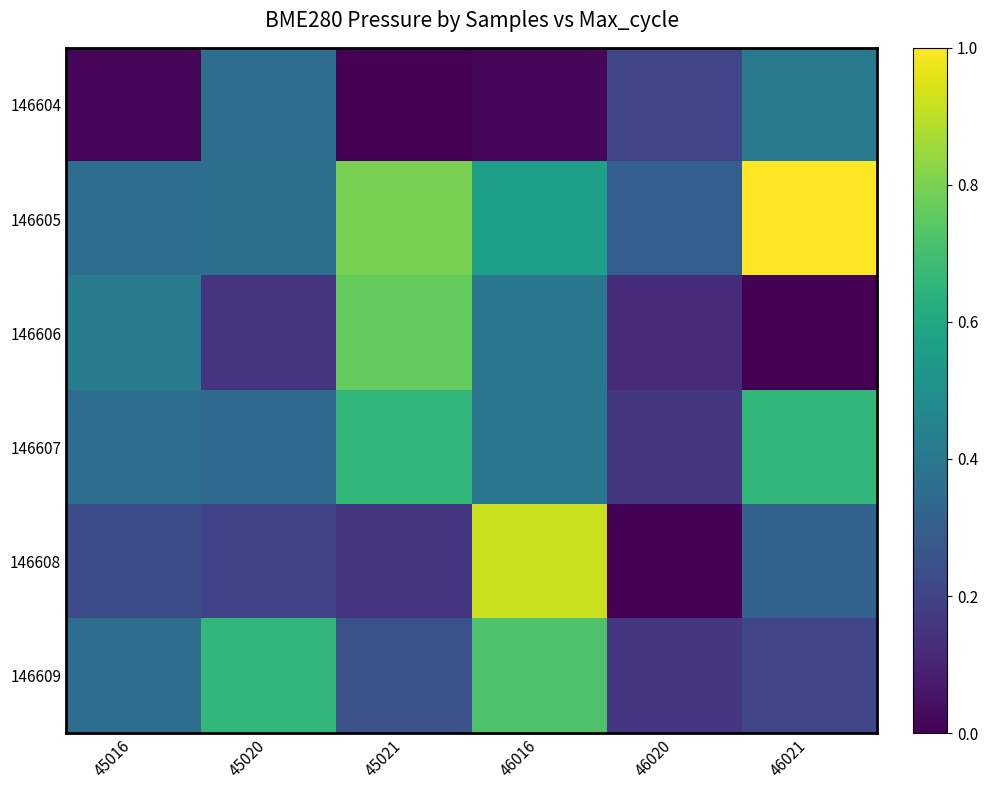

List the series in order of their peak value, highest first.

146605, 146608, 146606, 146609, 146607, 146604